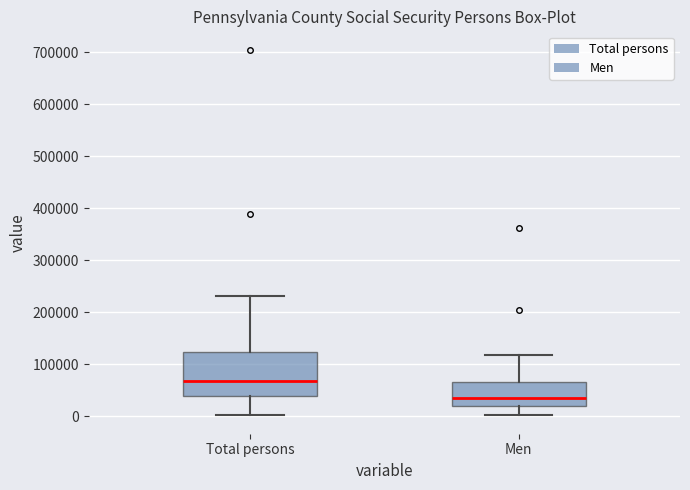

Which box is the tallest, from its lower edge to its upper edge?

Total persons